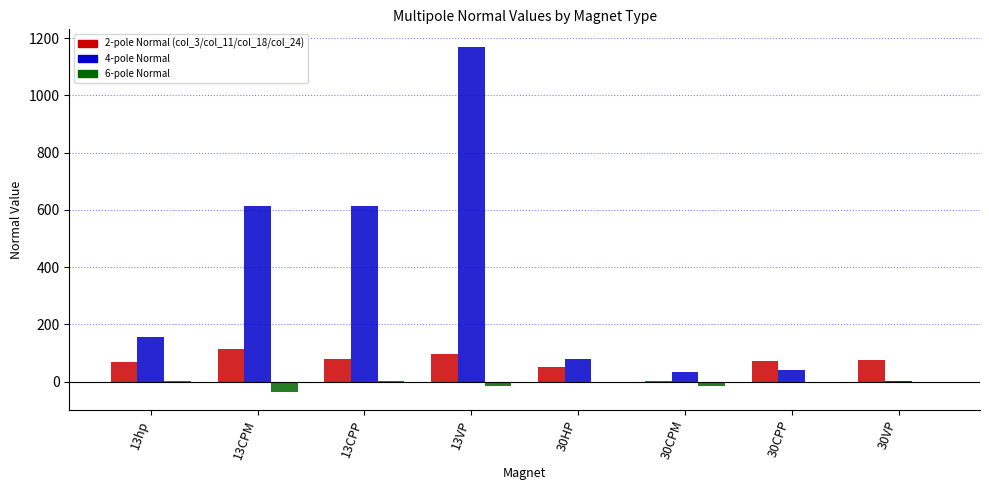

Are the bars horizontal?

No